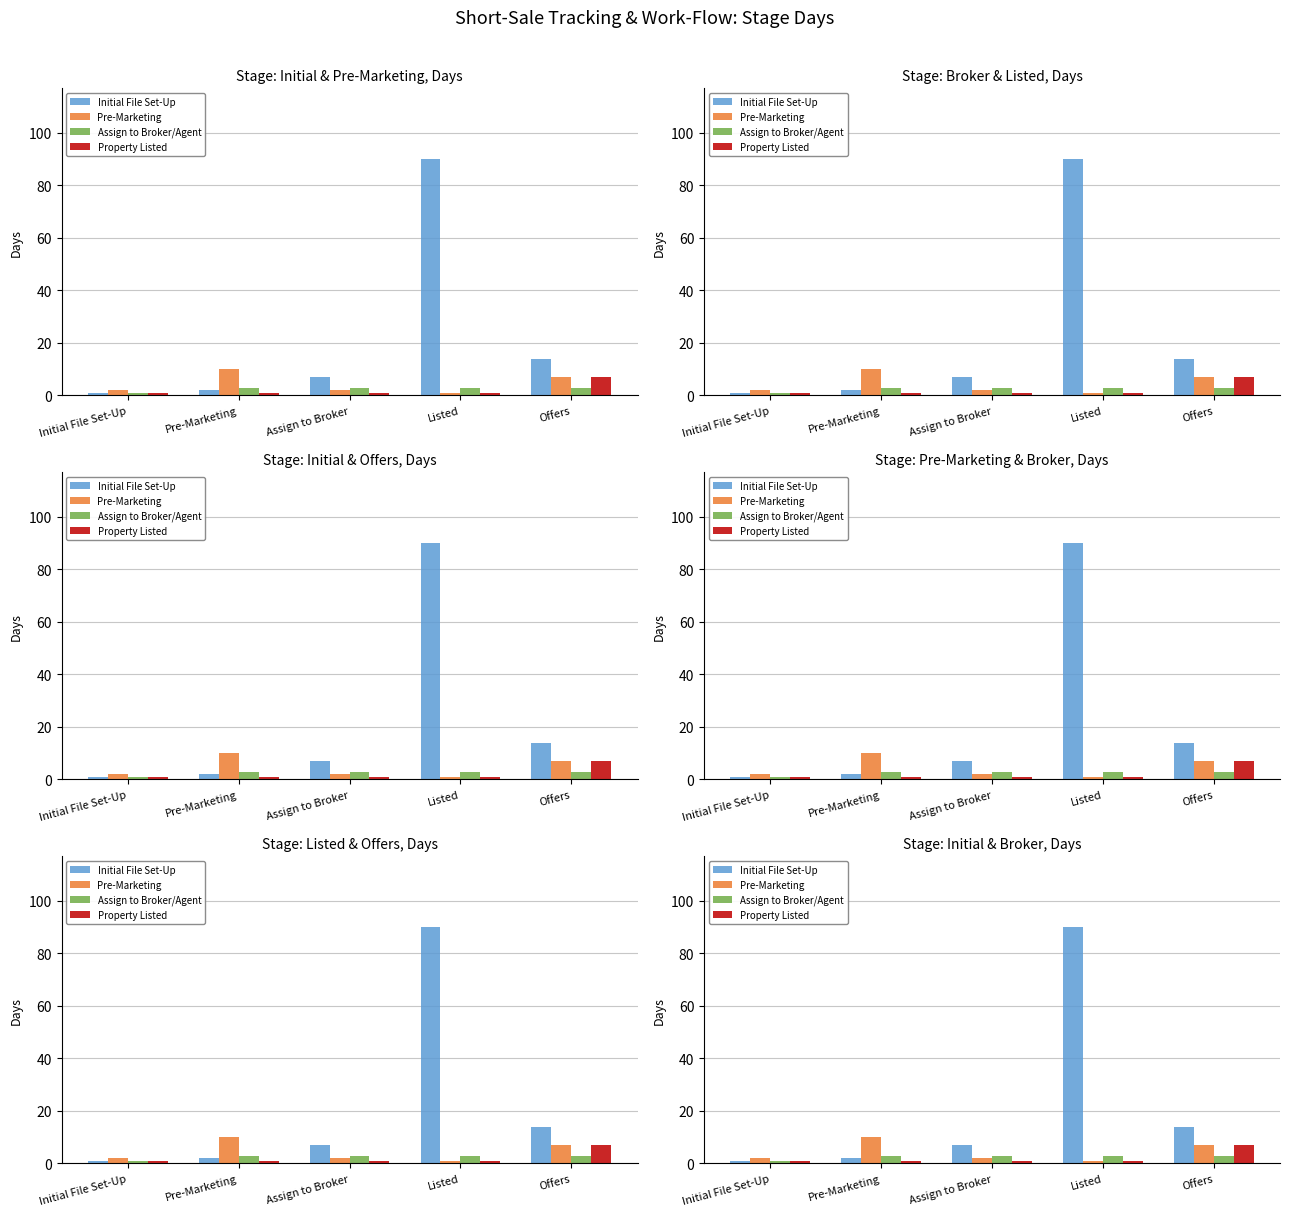

The value of Pre-Marketing at Pre-Marketing is 15. True or false?

False